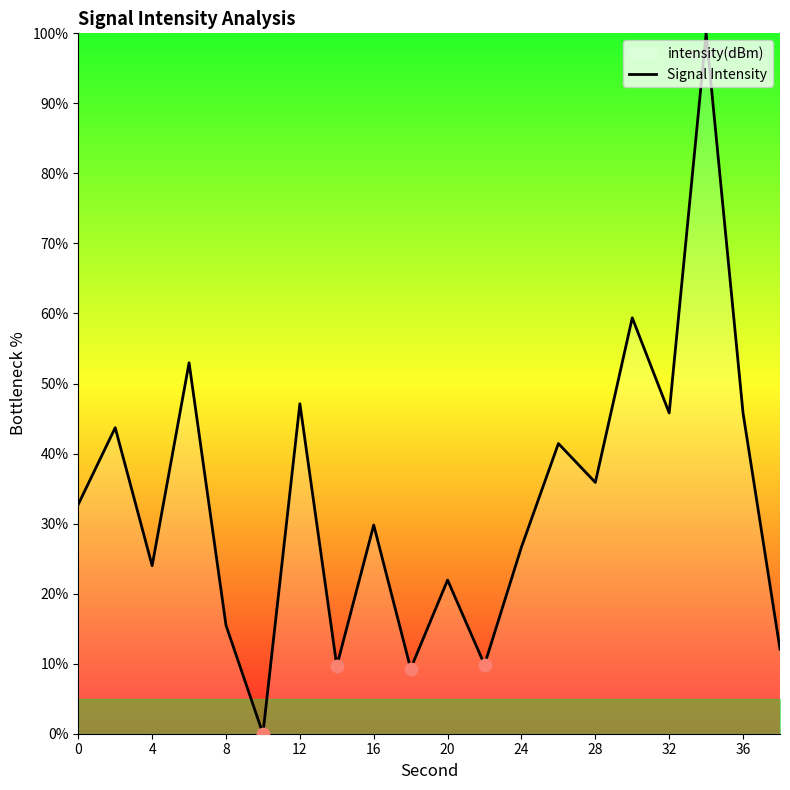

What is the change in value from 0 to 36?

+13.0